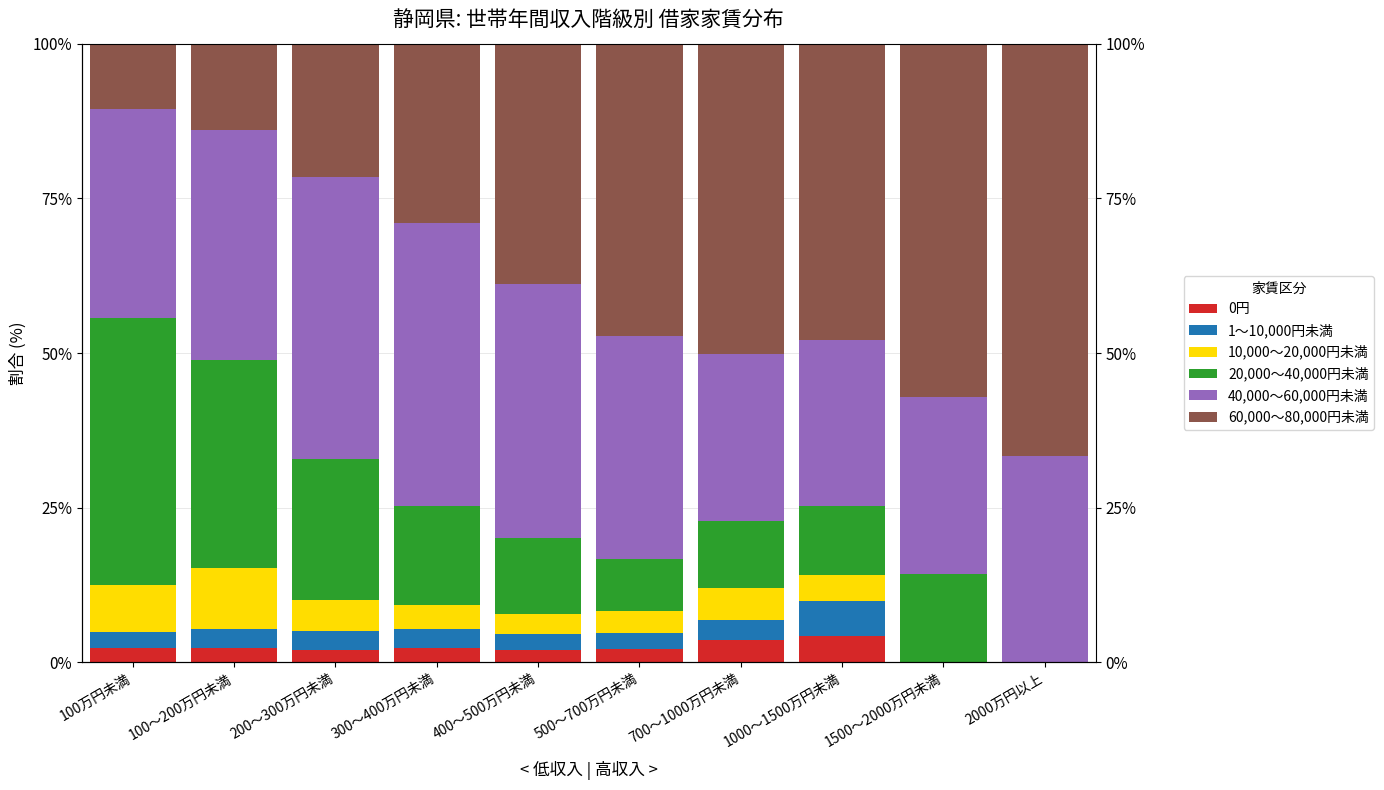

What position from the right is 700～1000万円未満?

4